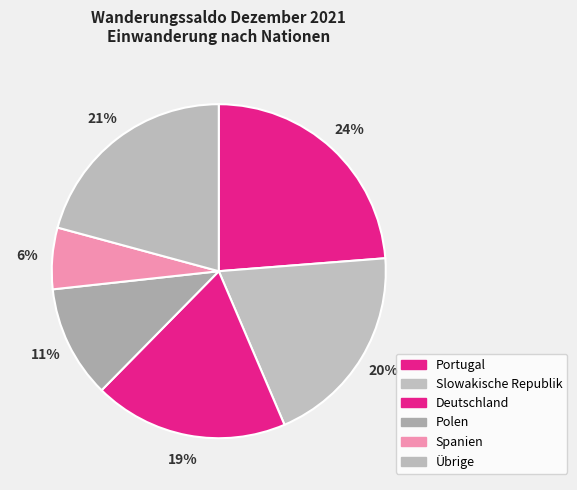

True or false: Deutschland accounts for 31% of the total.

False